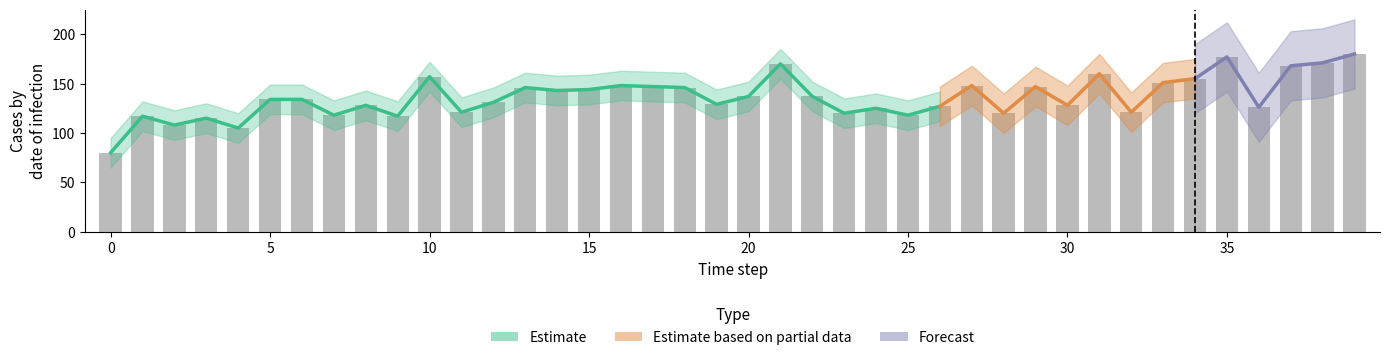

How many groups of bars are there?

40